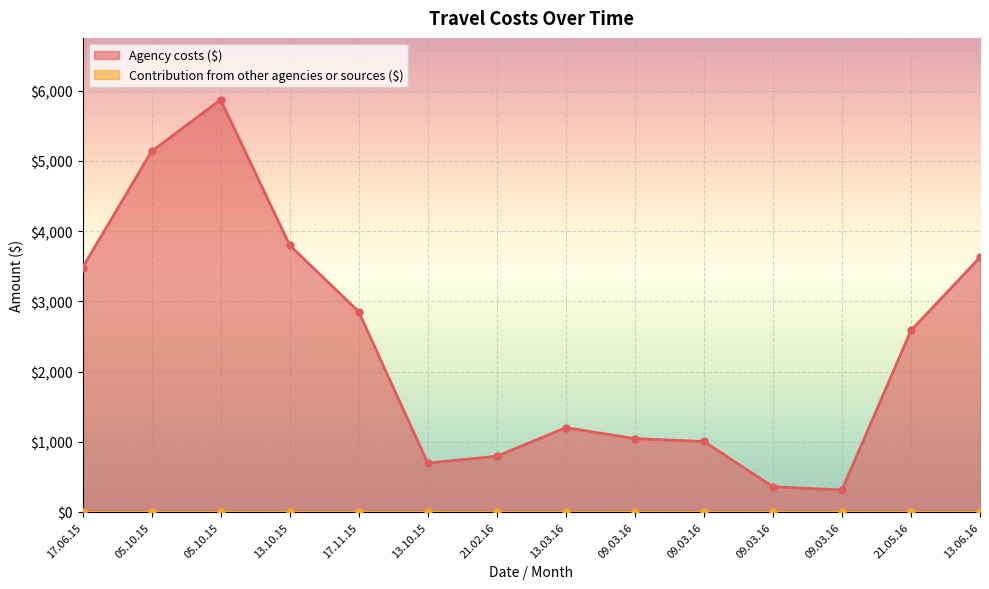

How many interior local valleys (lower than both neighbors) does the data have?

2